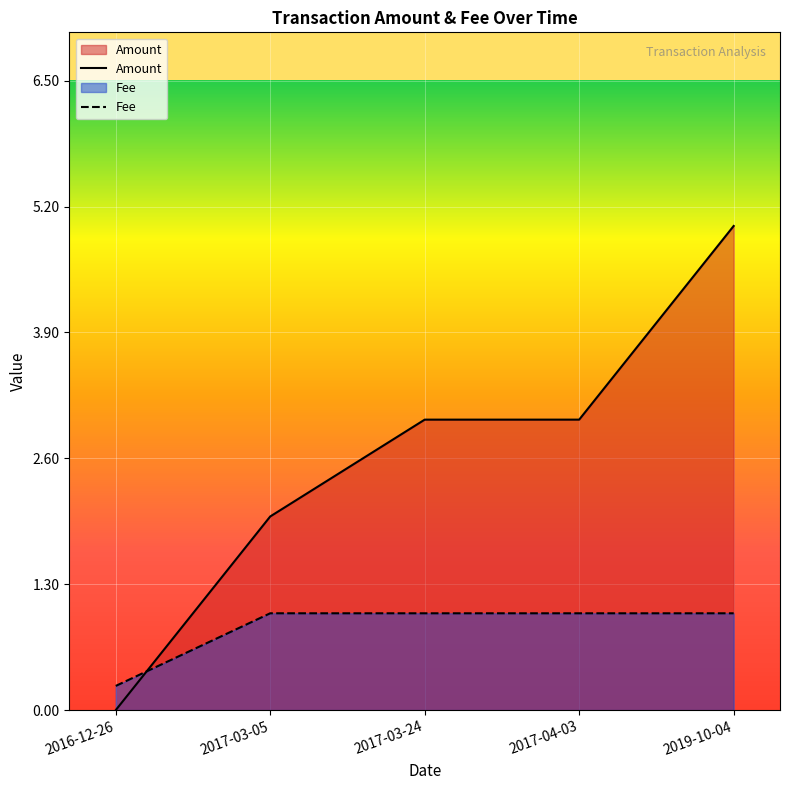

At which label does Amount reach its minimum?

2016-12-26